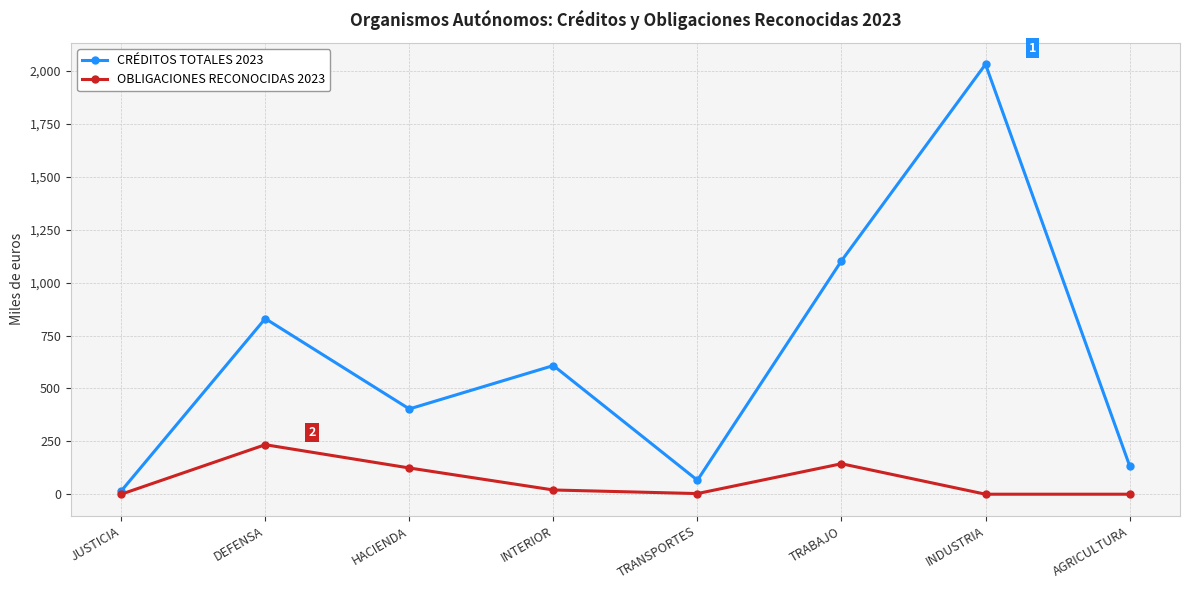

What is the average value of the CRÉDITOS TOTALES 2023 series?

649